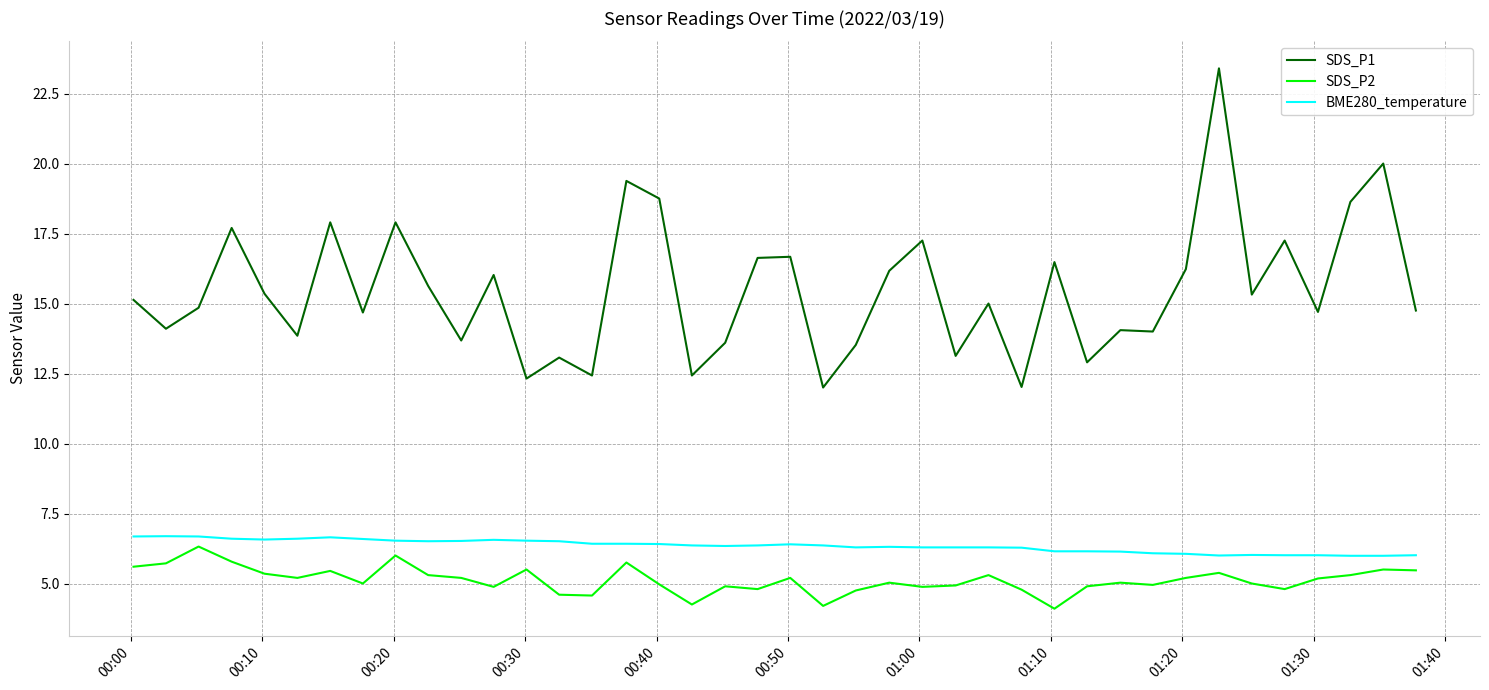

Count the number of data series in this chart.

3